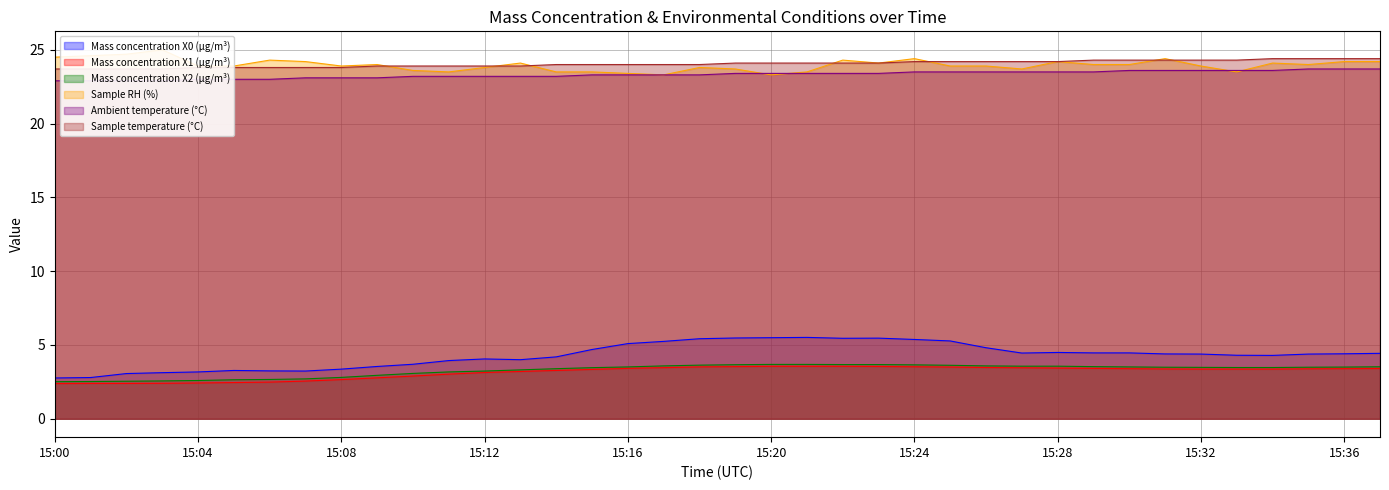

True or false: Ambient temperature (°C) has more than 2 points higher than both neighbors.

False